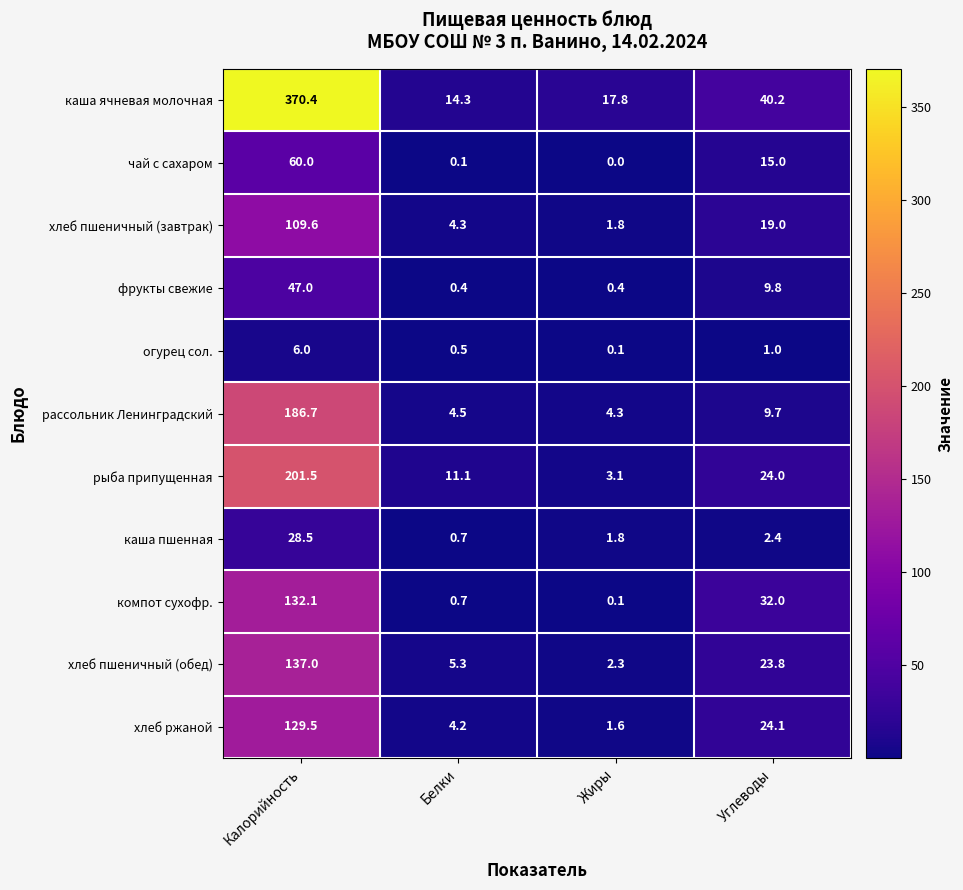

Between Калорийность and Жиры, which series saw the biggest shift?

каша ячневая молочная